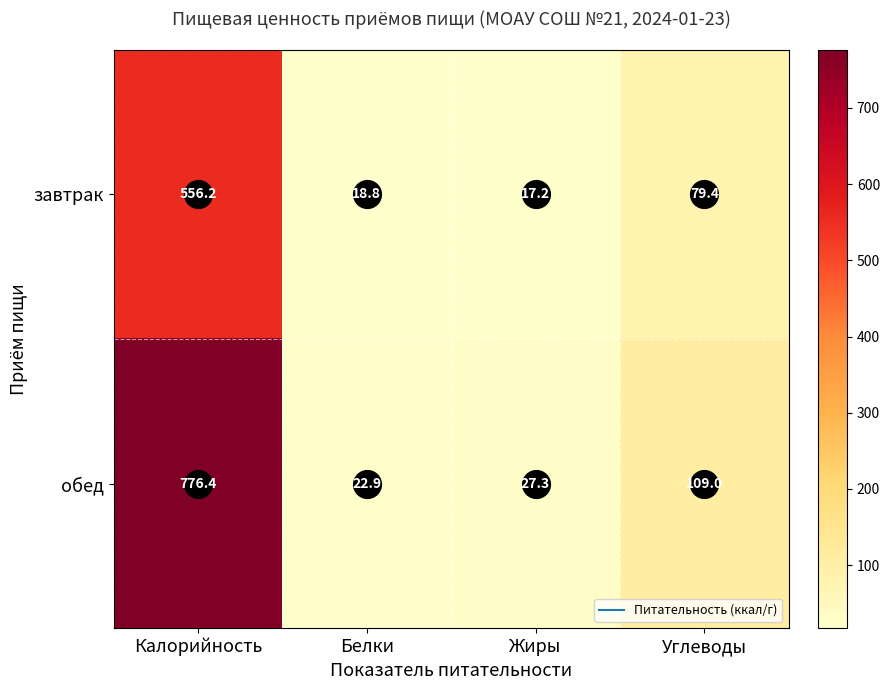

At which category is the sum across all series the highest?

Калорийность